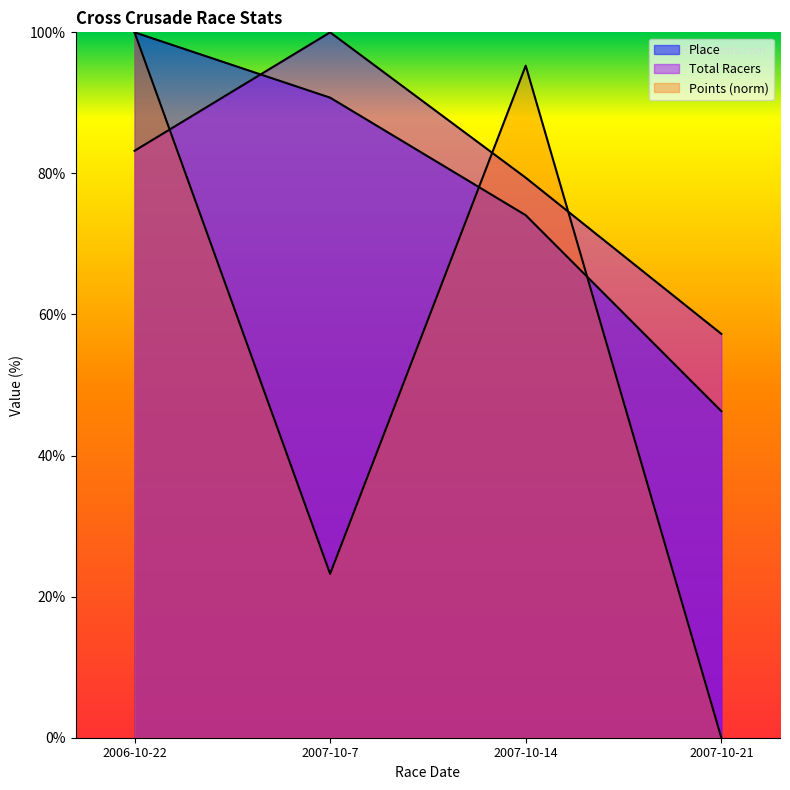

At 2006-10-22, list the series in order from largest to smallest.

Place, Points, Total Racers